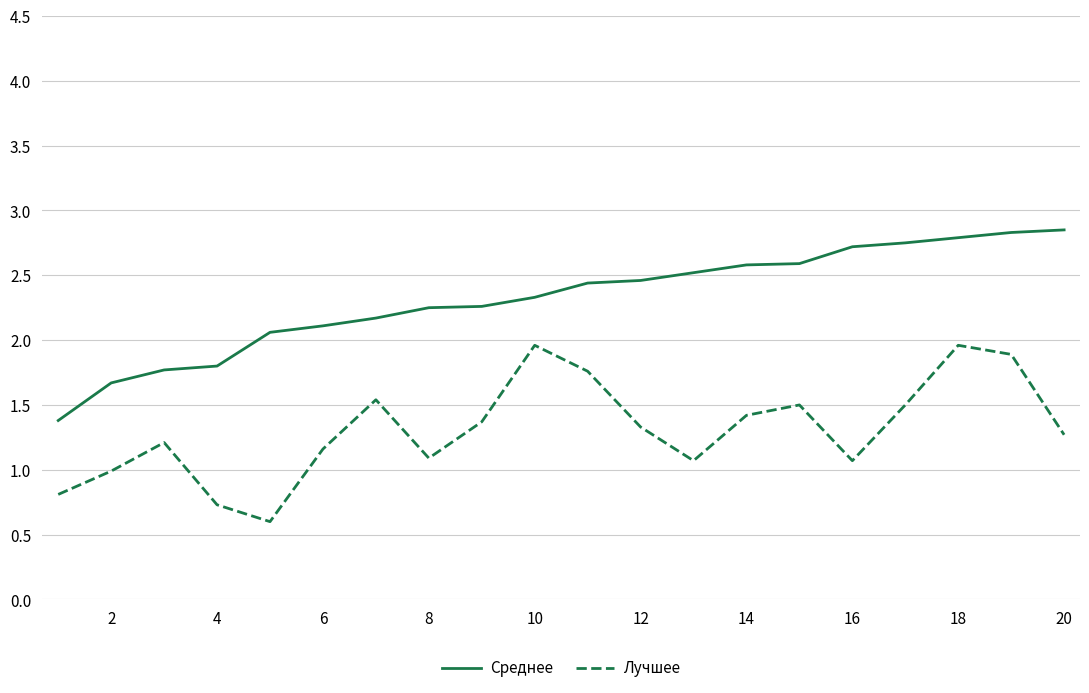

What is the sum of all Лучшее values?

26.2